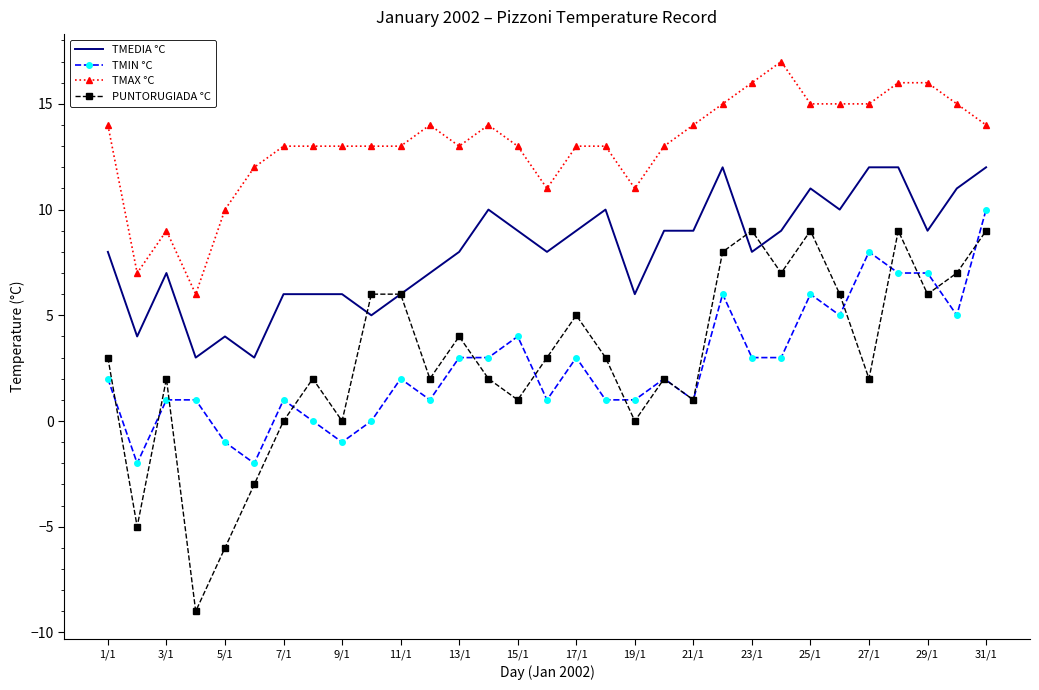

Which series has the widest spread of values?

PUNTORUGIADA °C